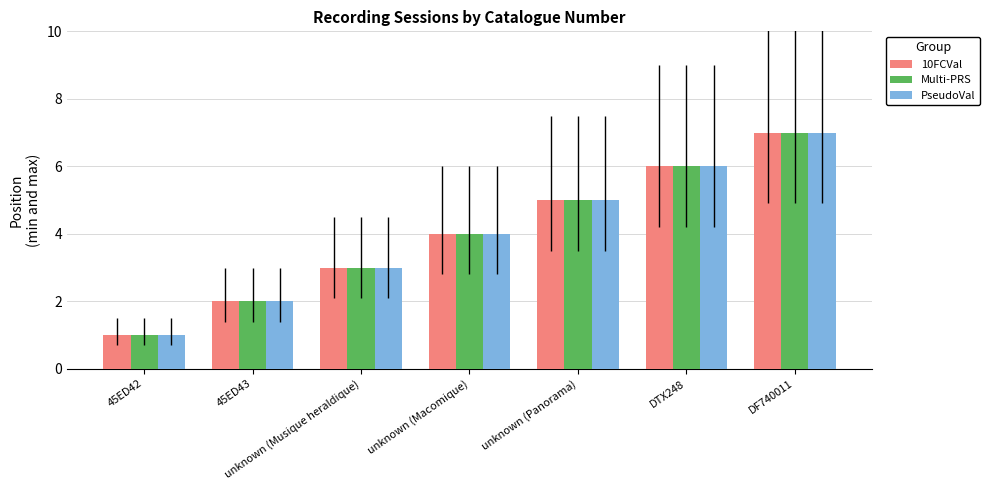

What is the approximate value of Multi-PRS at unknown (Macomique)?

4